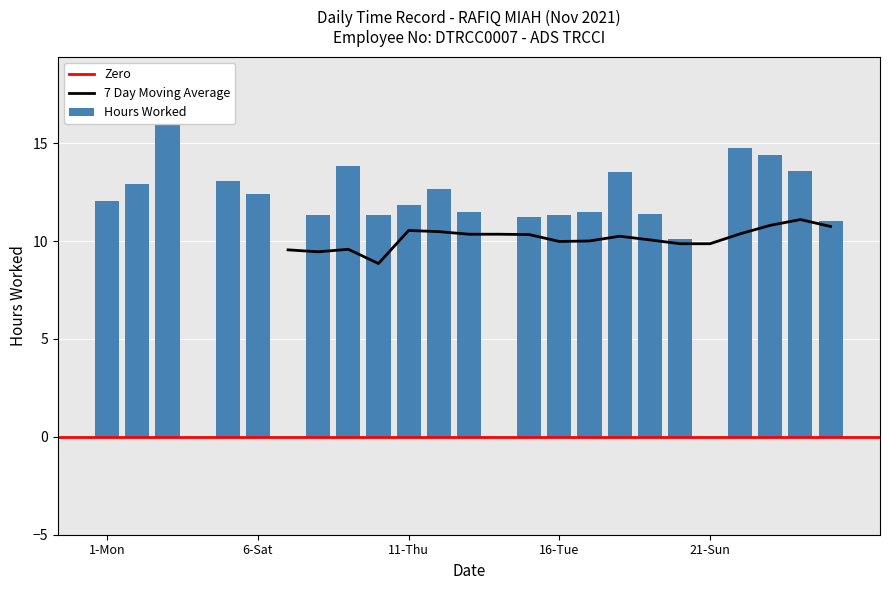

Reading right to left, extract all data points from this chart.

11.0	13.6	14.4	14.8	0.0	10.1	11.4	13.5	11.5	11.3	11.2	0.0	11.5	12.7	11.8	11.3	13.8	11.3	0.0	12.4	13.1	0.0	16.4	12.9	12.0